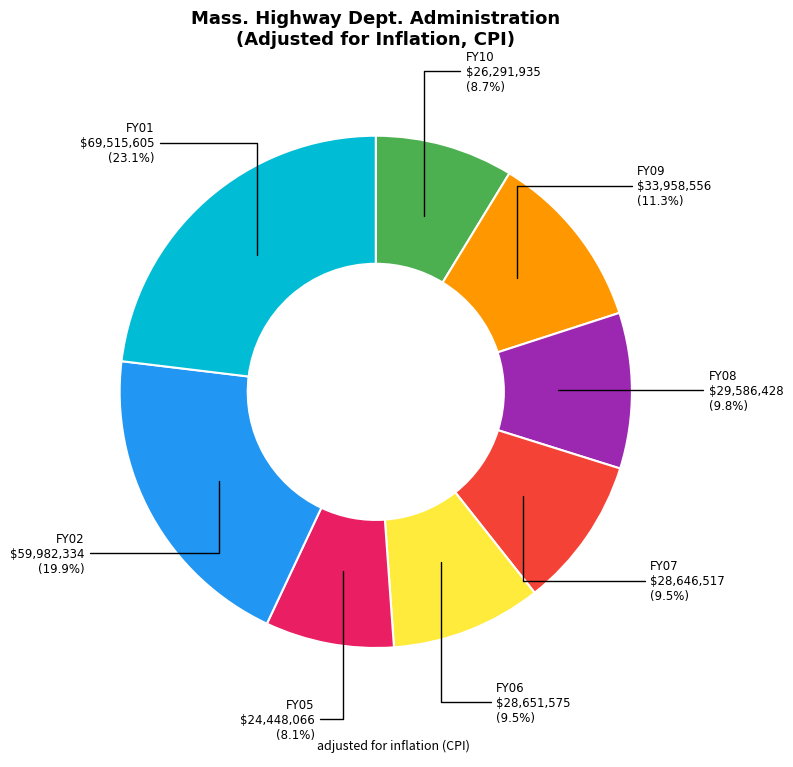

Is there a majority slice in this chart?

No